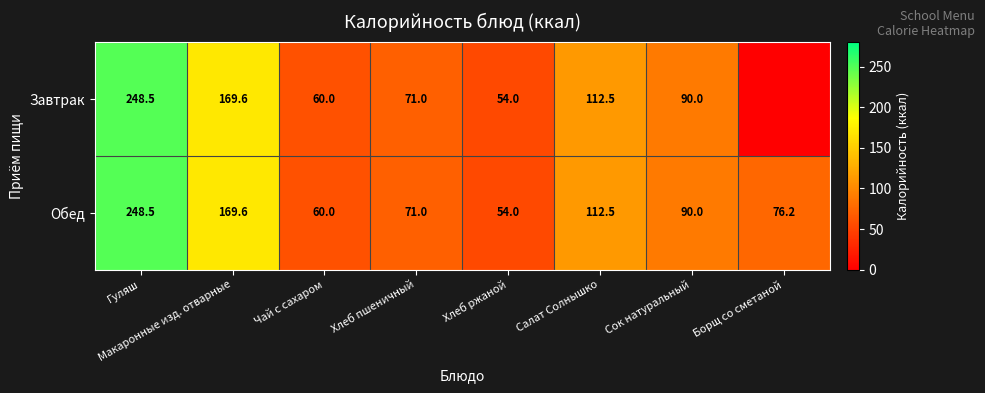

At which category is the sum across all series the highest?

Гуляш